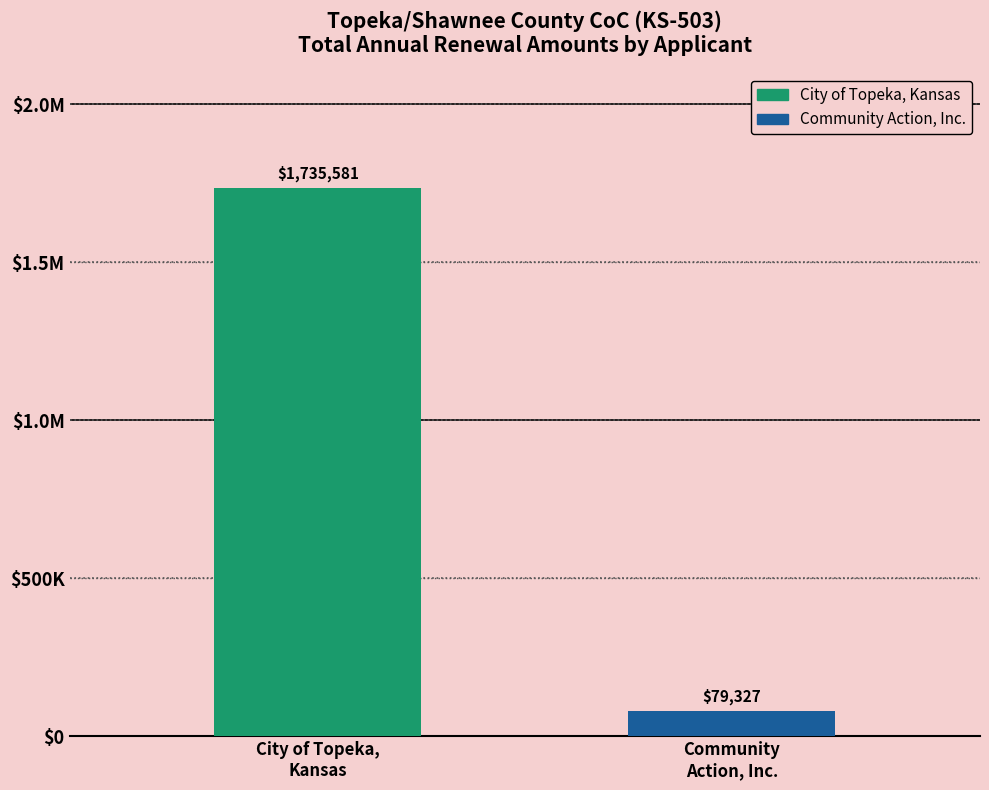

Reading left to right, list all the values displayed in this chart.

City of Topeka,
Kansas=1735581	Community
Action, Inc.=79327